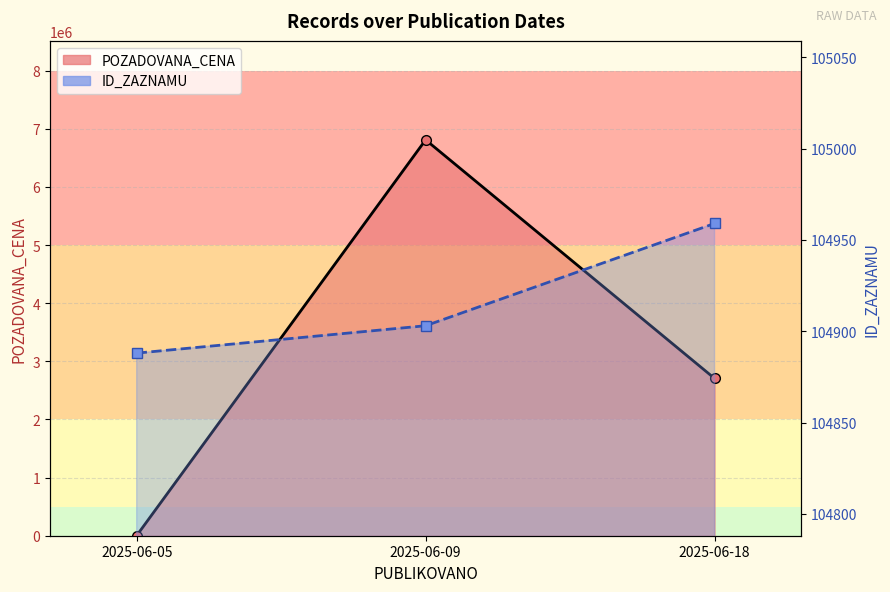

Does the chart display data point markers on the line(s)?

Yes